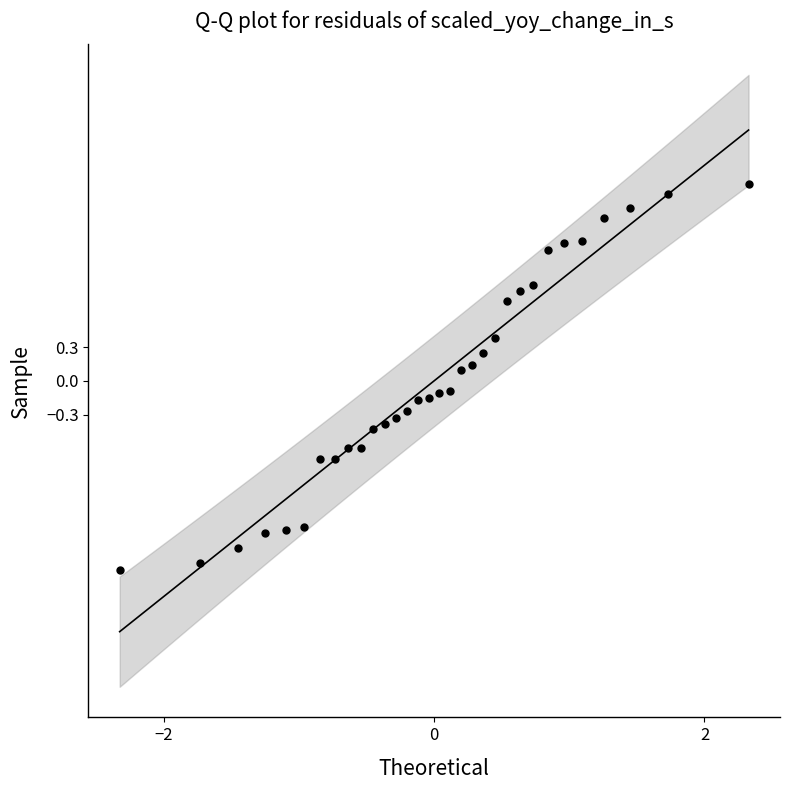

What is the range of X values (max minus min)?

4.7